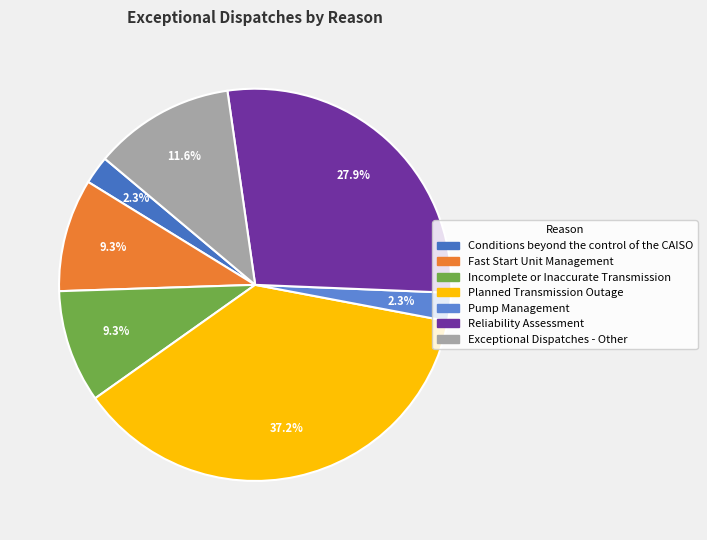

To the nearest percent, what is the difference between the Pump Management and Planned Transmission Outage slice percentages?

35%